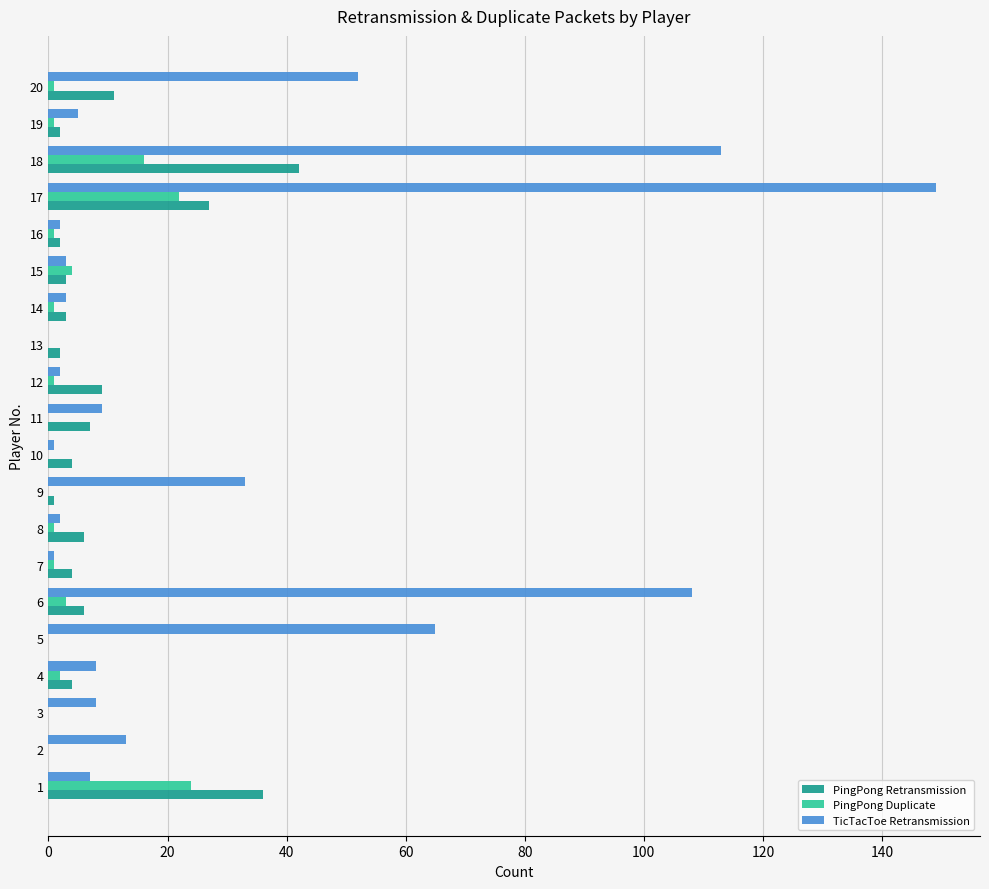

Which category has the highest value across all series?

17